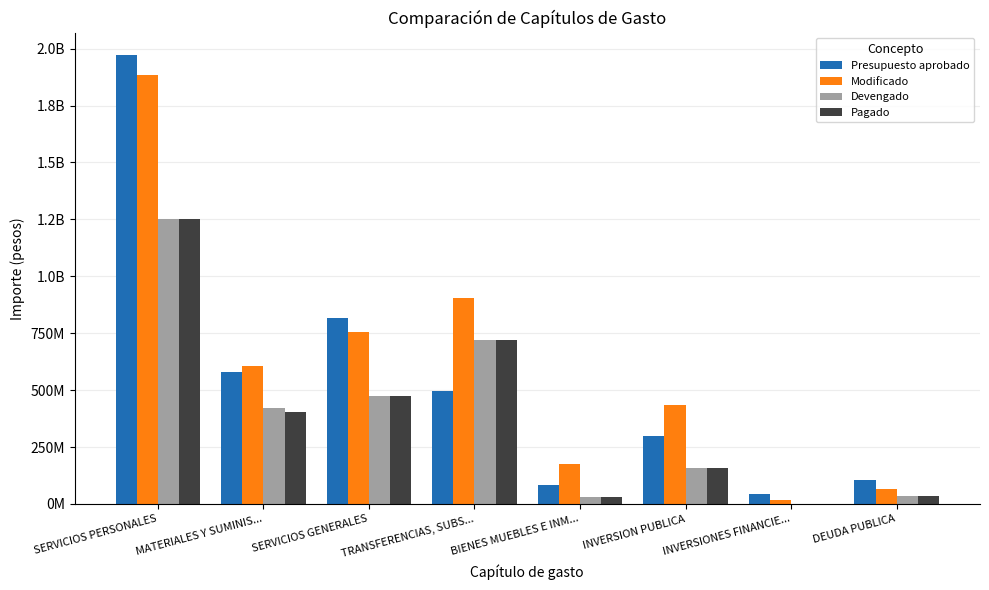

At which category is the sum across all series the highest?

SERVICIOS PERSONALES